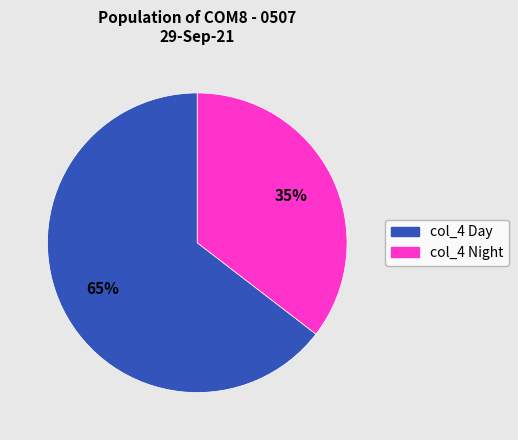

Is there any slice that represents more than half of the pie?

Yes